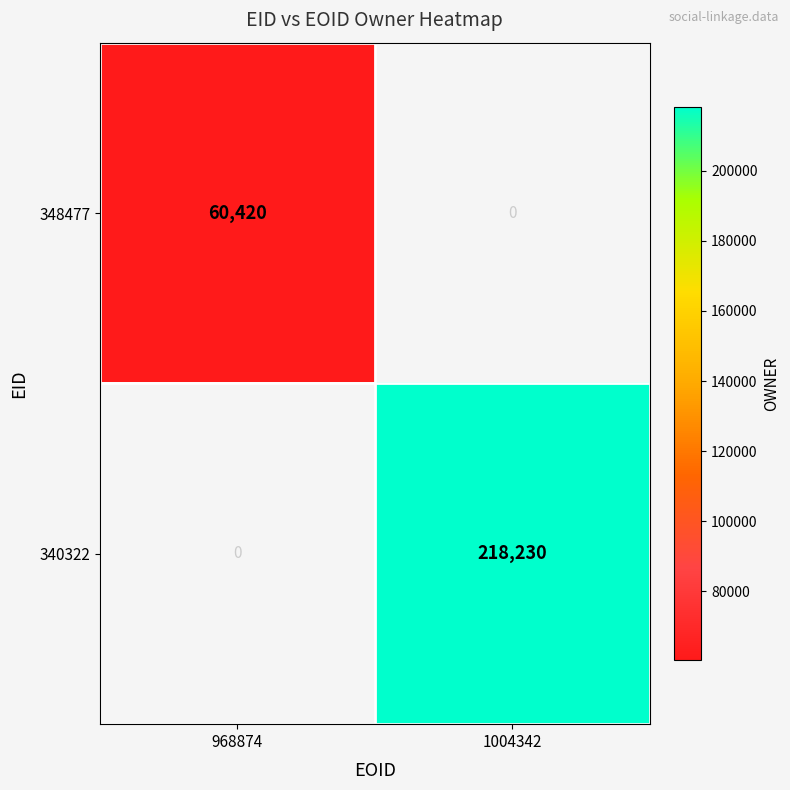

How many distinct data groups are displayed?

2